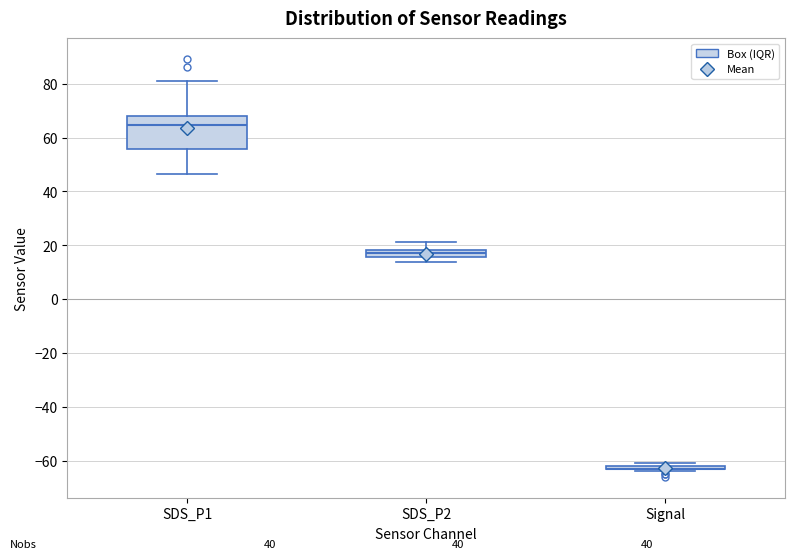

Comparing the boxes themselves (not the whiskers), which one is the tallest?

SDS_P1